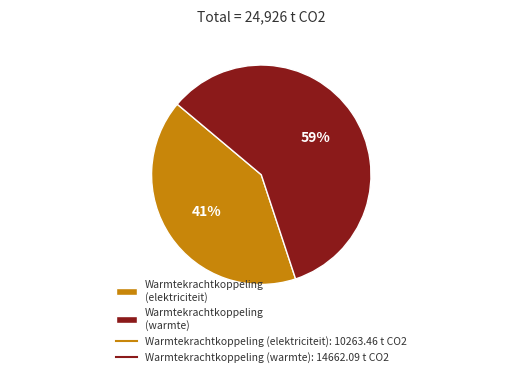

Is the sum of Warmtekrachtkoppeling (warmte) and Warmtekrachtkoppeling (elektriciteit) greater than half?

Yes